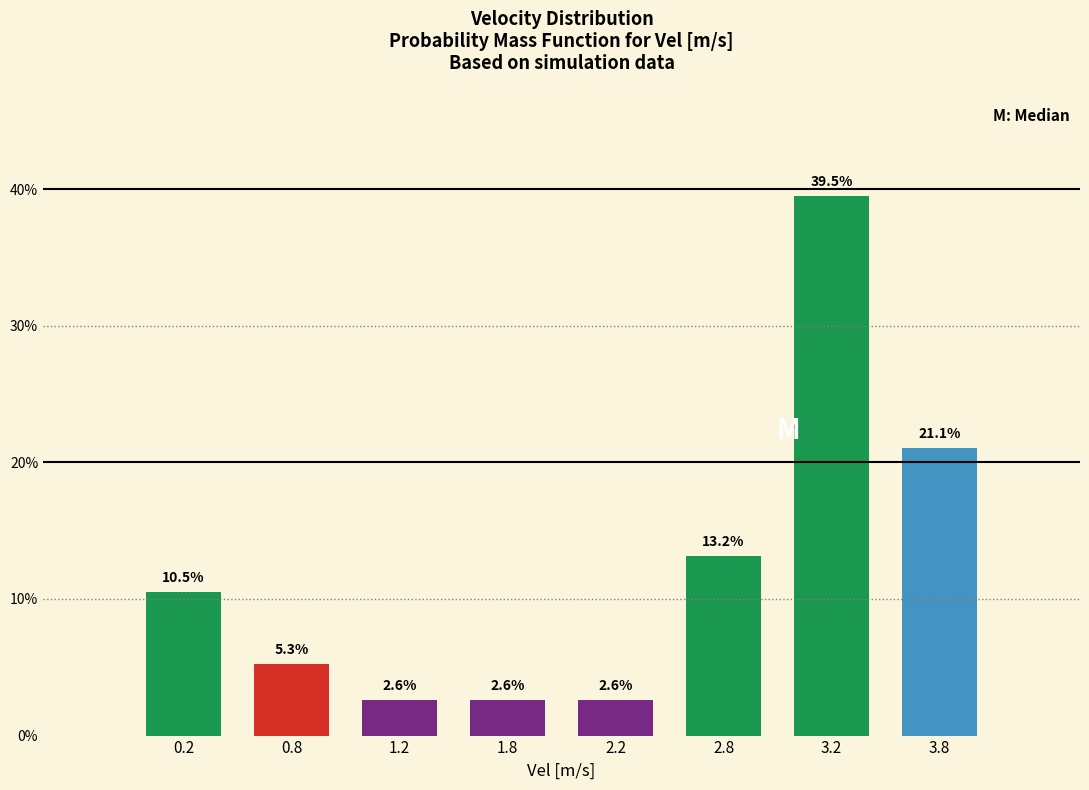

Reading left to right, what are all the values shown in this chart?

0.2=10.5	0.8=5.3	1.2=2.6	1.8=2.6	2.2=2.6	2.8=13.2	3.2=39.5	3.8=21.1